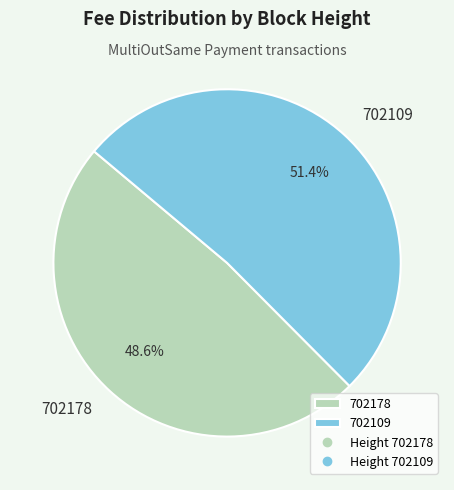

Rank the categories by value from lowest to highest.

702178, 702109